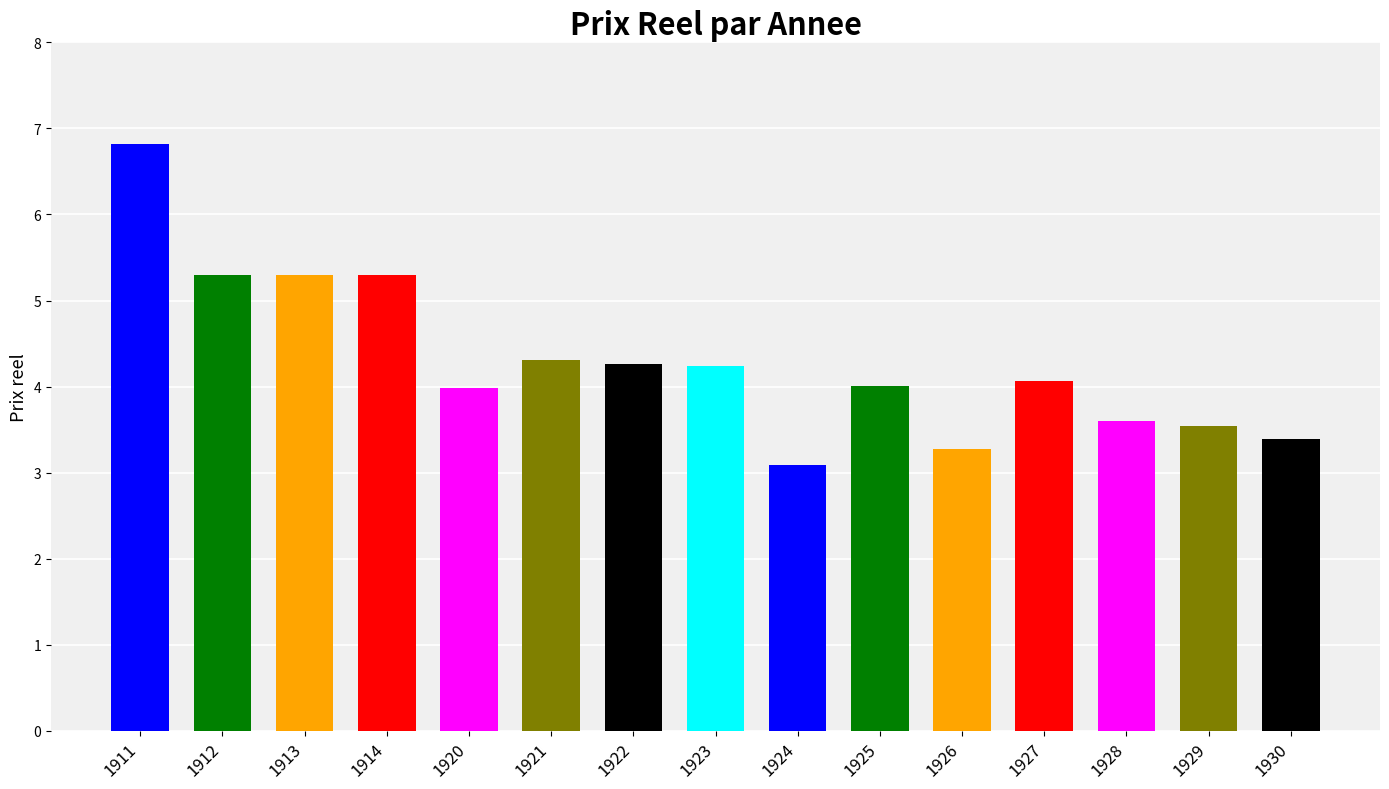

At which category does the chart reach its peak across all series?

1911